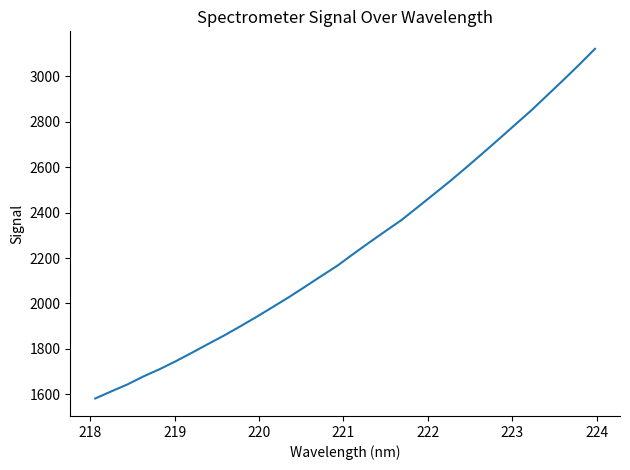

What is the smallest value displayed?

1581.4